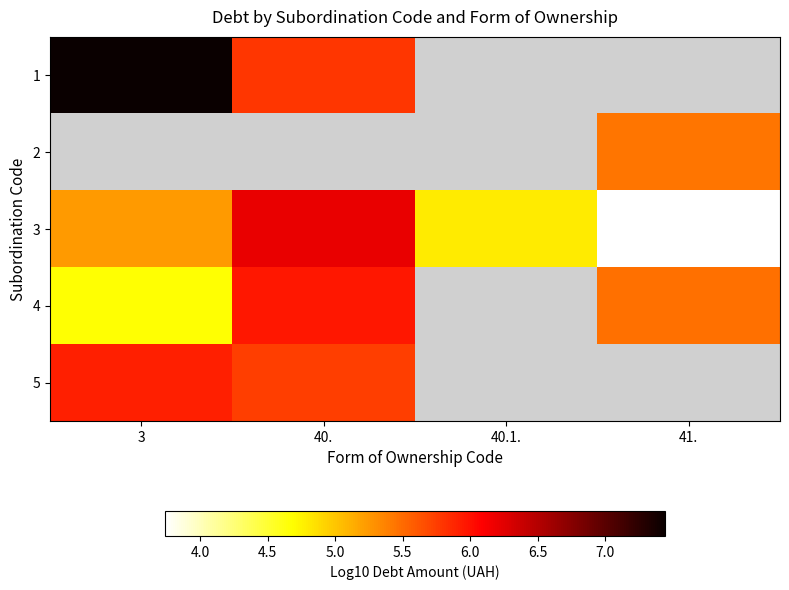

Which category has the lowest value across all series?

41.